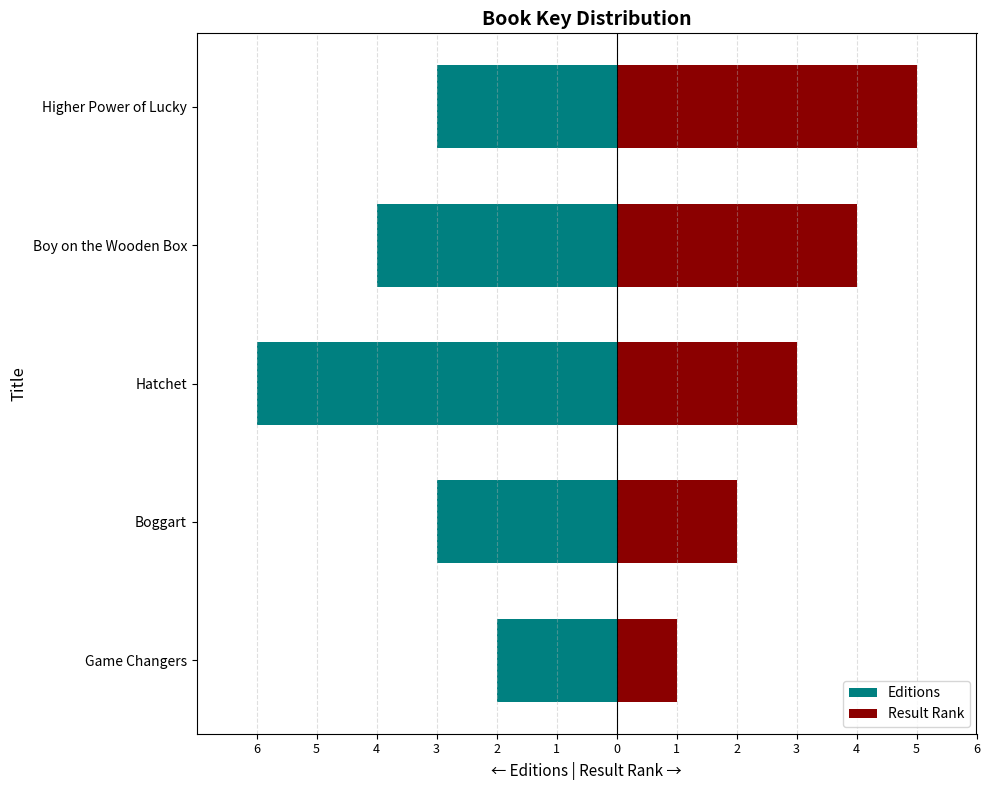

What is the value of the Result Rank bar at the 5th from the left?

5